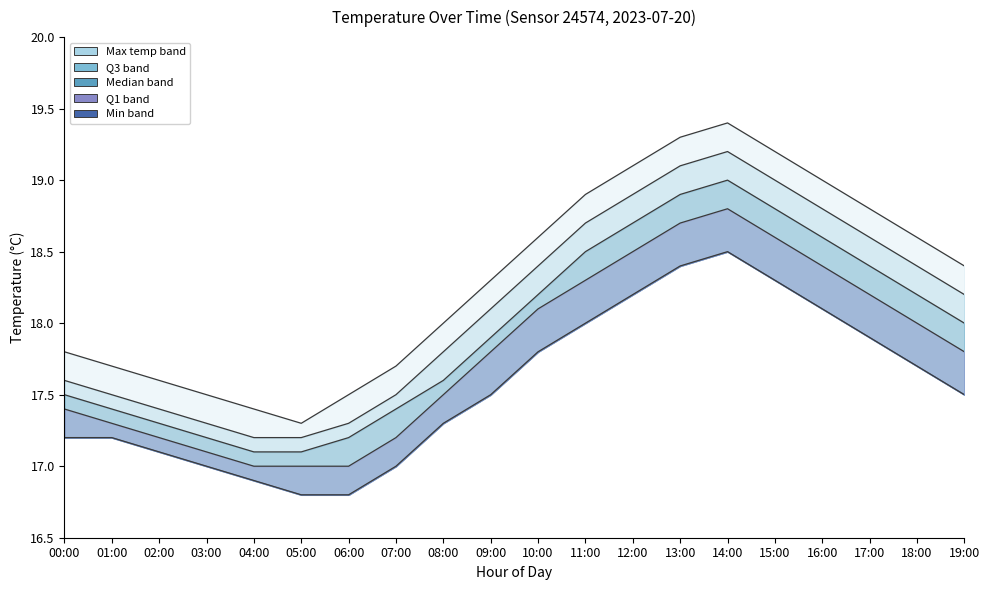

What position from the left is 02:00?

3